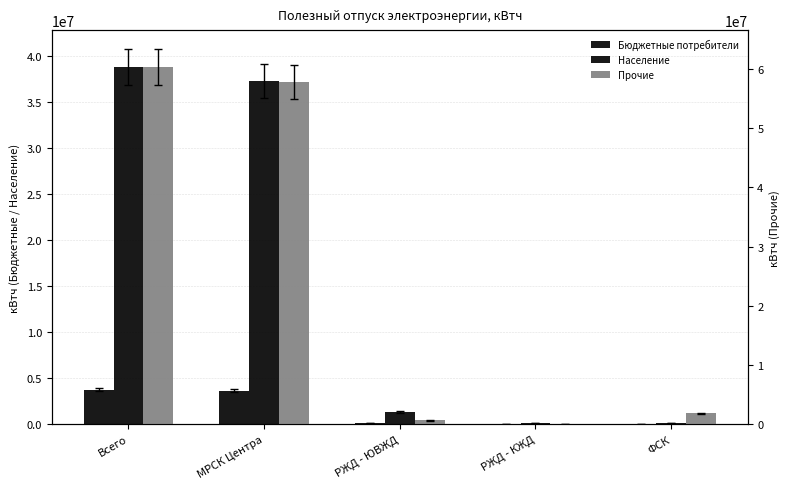

Rank the series by their average value, from lowest to highest.

Бюджетные потребители, Население, Прочие